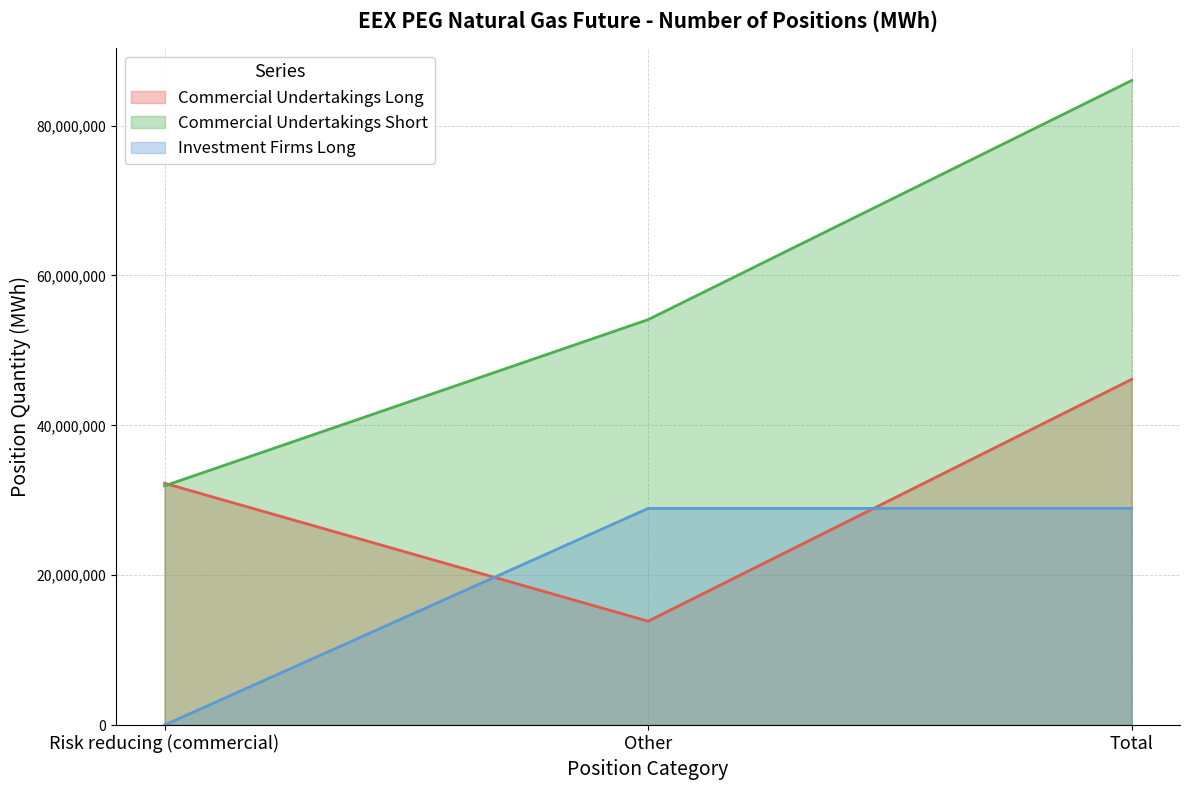

What is the sum of all Commercial Undertakings Short values?

172039362